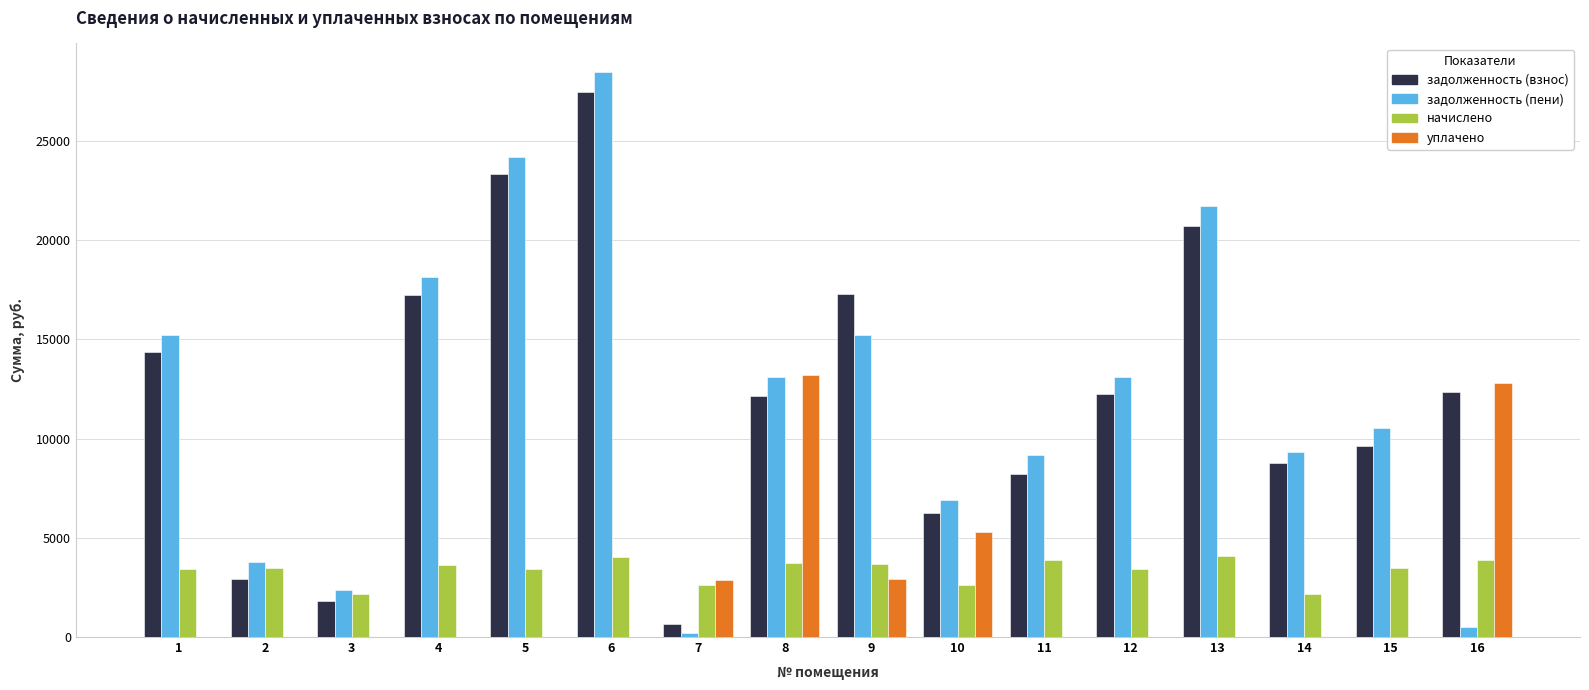

What are all the series names shown in the legend?

задолженность (взнос), задолженность (пени), начислено, уплачено